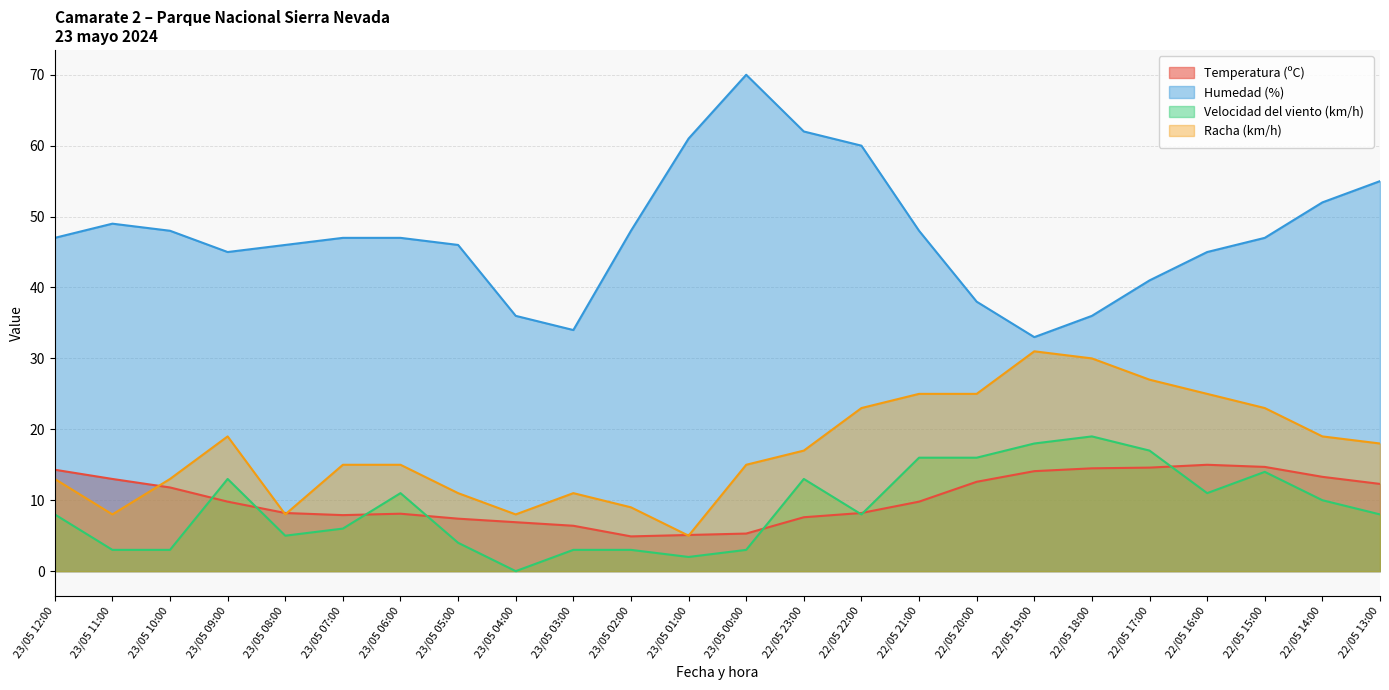

At which label does Velocidad del viento (km/h) reach its minimum?

23/05 04:00